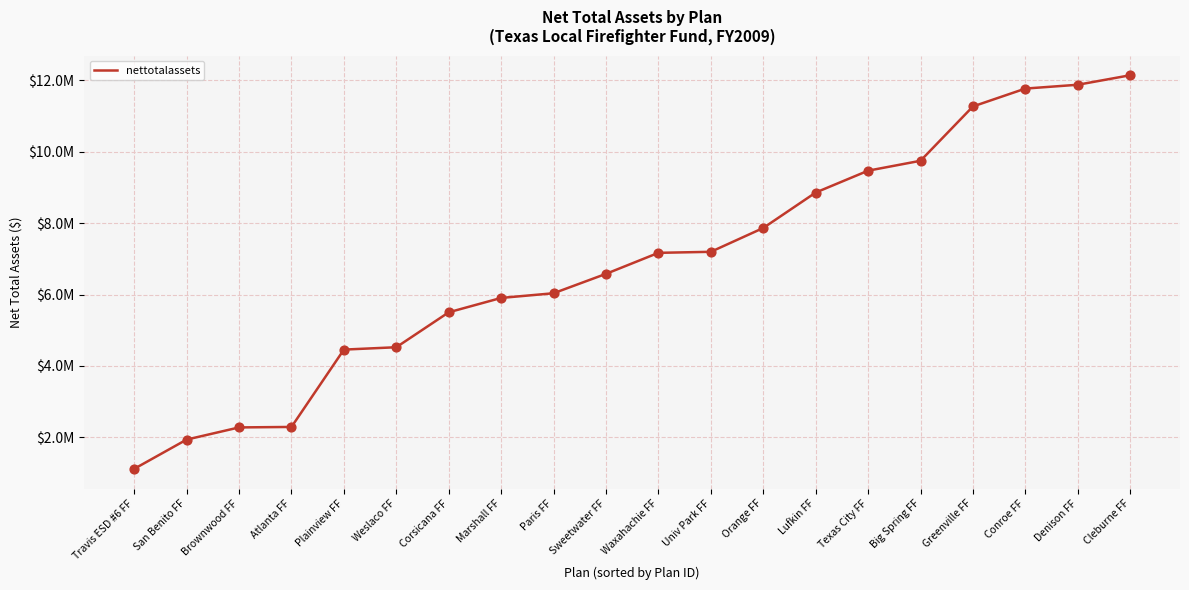

What is the ratio of the value at Orange FF to the value at Paris FF?

1.3